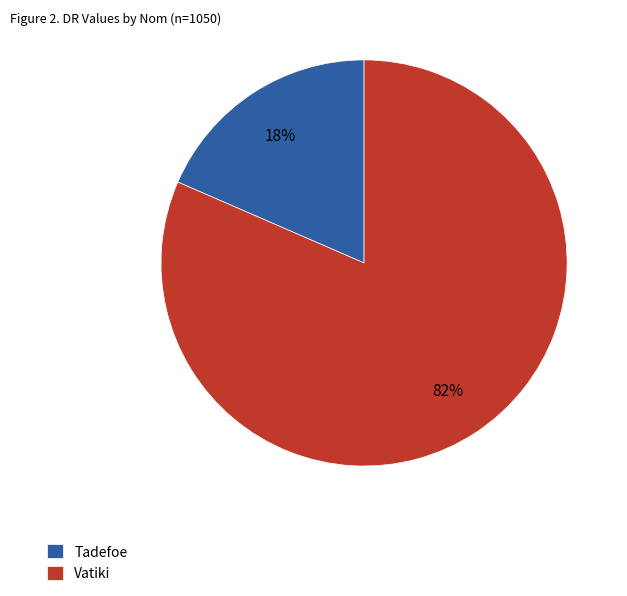

Which category accounts for the majority?

Vatiki